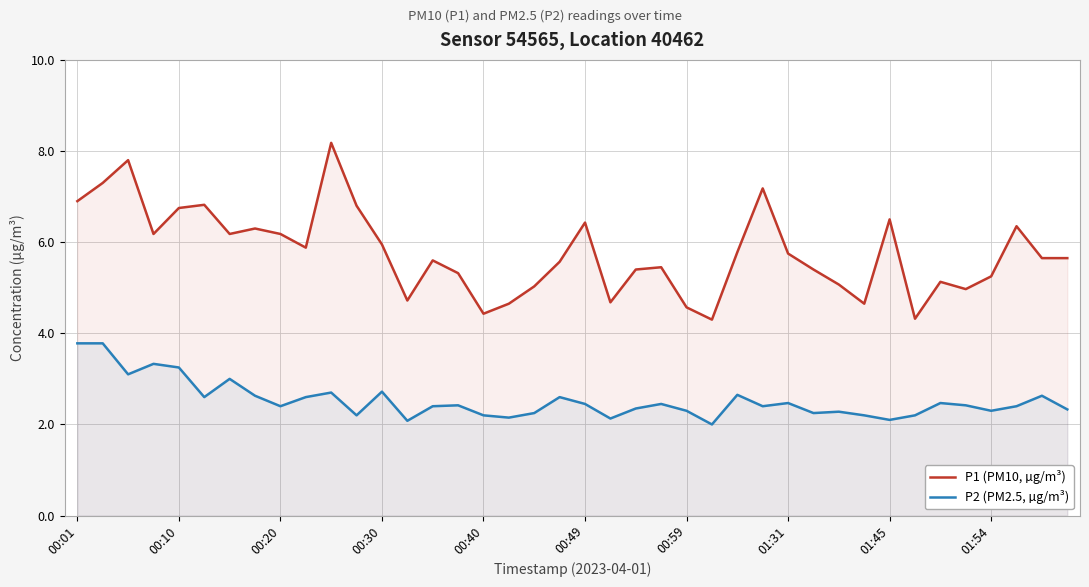

What is the maximum value shown in the chart?

8.2